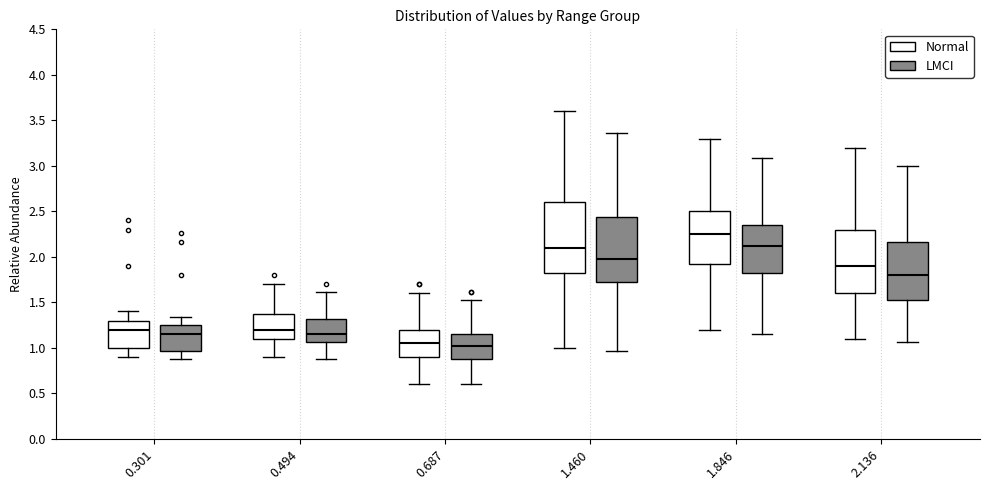

Where is the lower edge of the box for 1.846 (Normal) on the y-axis? The values are not printed on the chart, so give them approximately, as read against the axis.

1.95